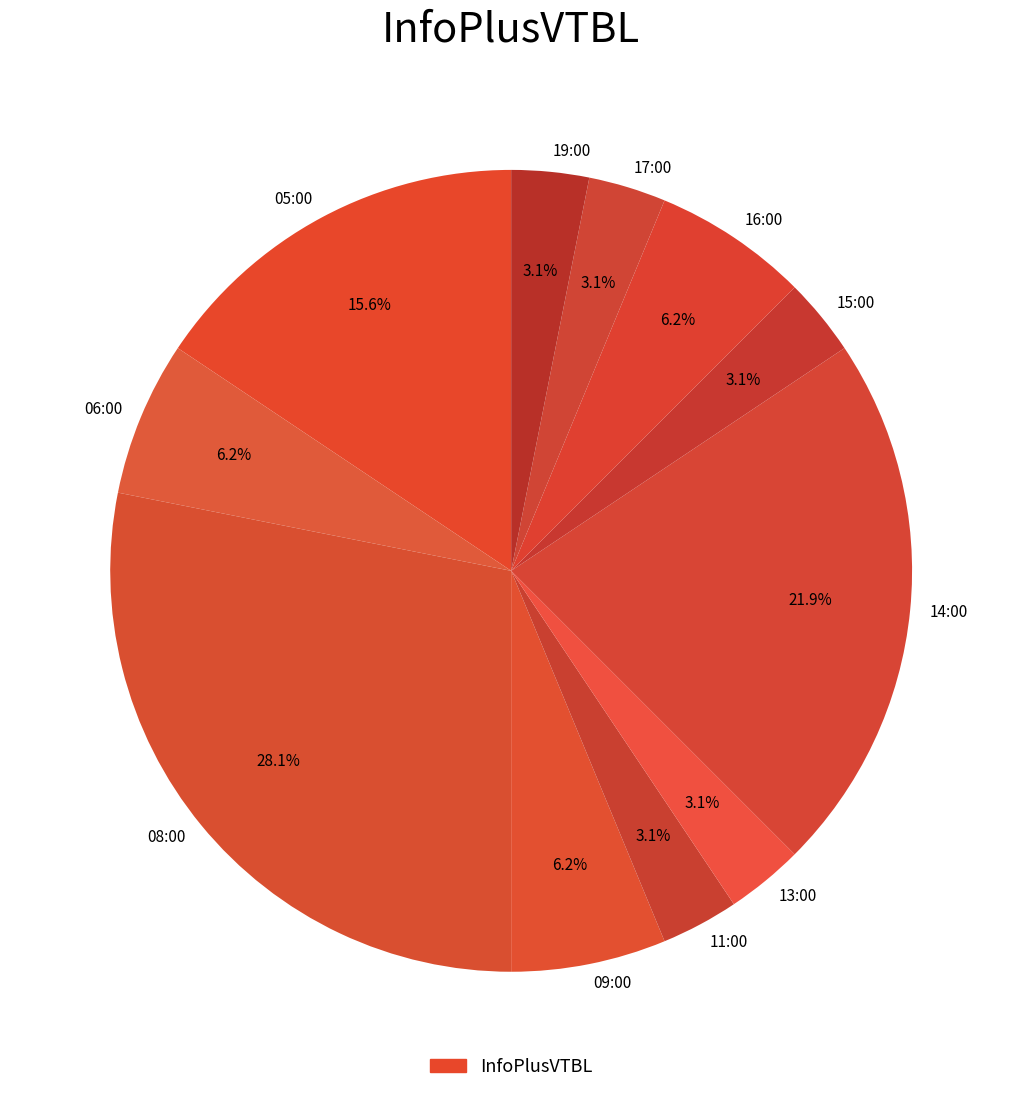

How many slices are in this pie chart?

11